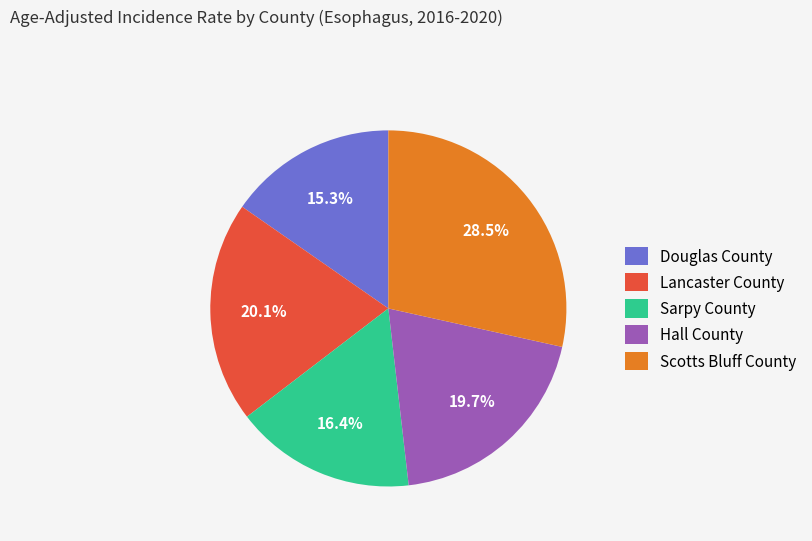

Which category has the smallest portion of the pie?

Douglas County